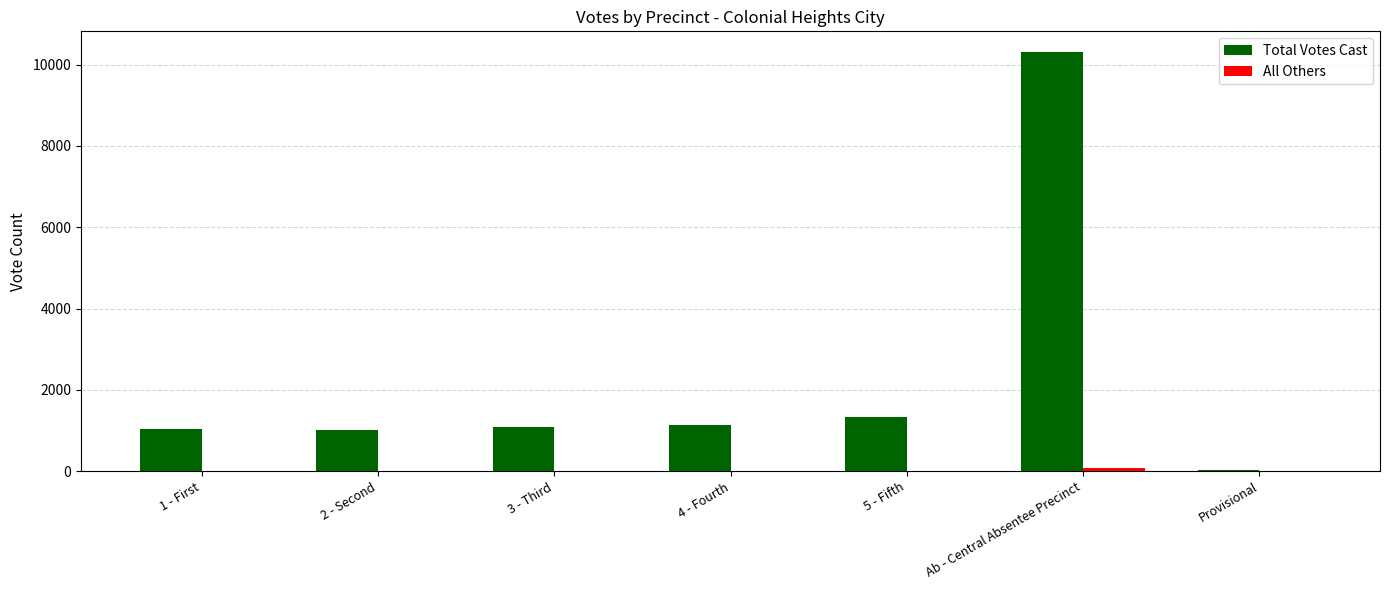

The value of Total Votes Cast at Ab - Central Absentee Precinct is 10301. True or false?

True